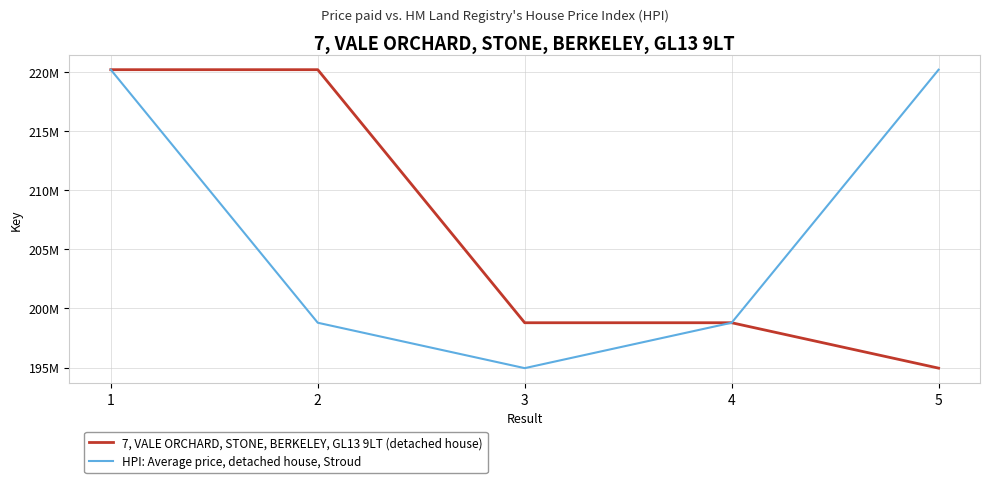

Is it true that 7, VALE ORCHARD, STONE, BERKELEY, GL13 9LT (detached house) equals 267497106 at 5?

False